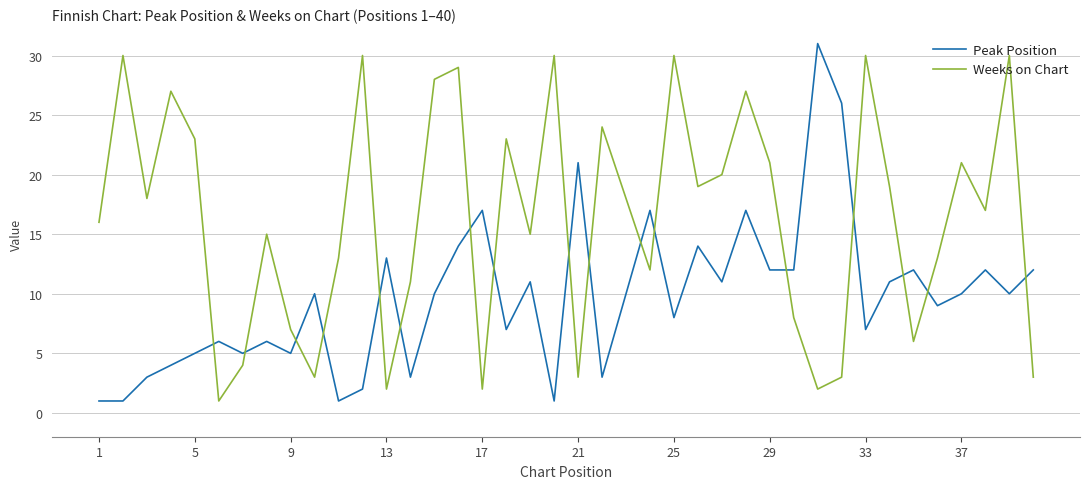

True or false: Peak Position and Weeks on Chart cross at least once.

True